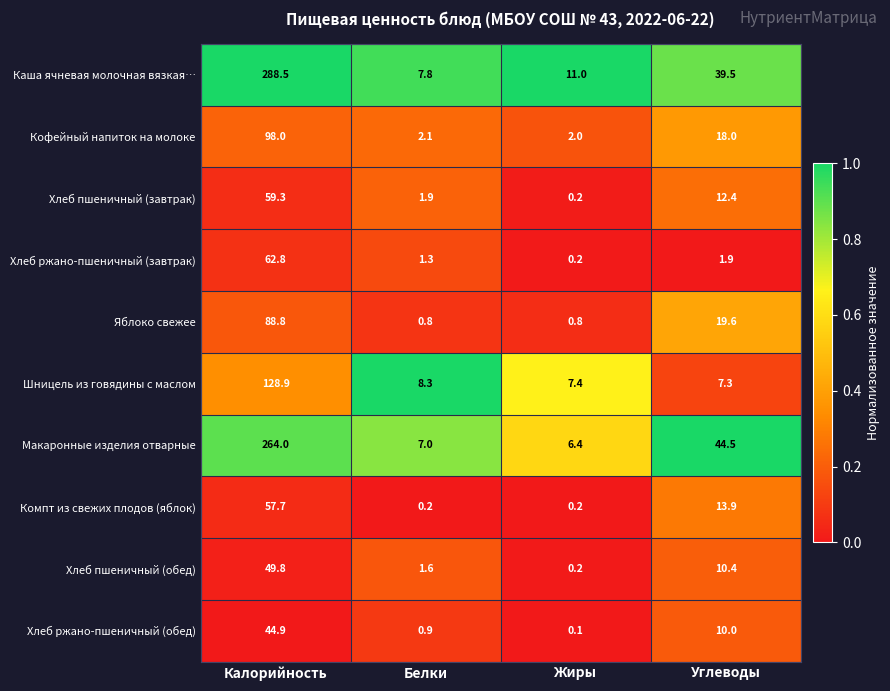

What is the average value of the Хлеб ржано-пшеничный (завтрак) series?

16.6